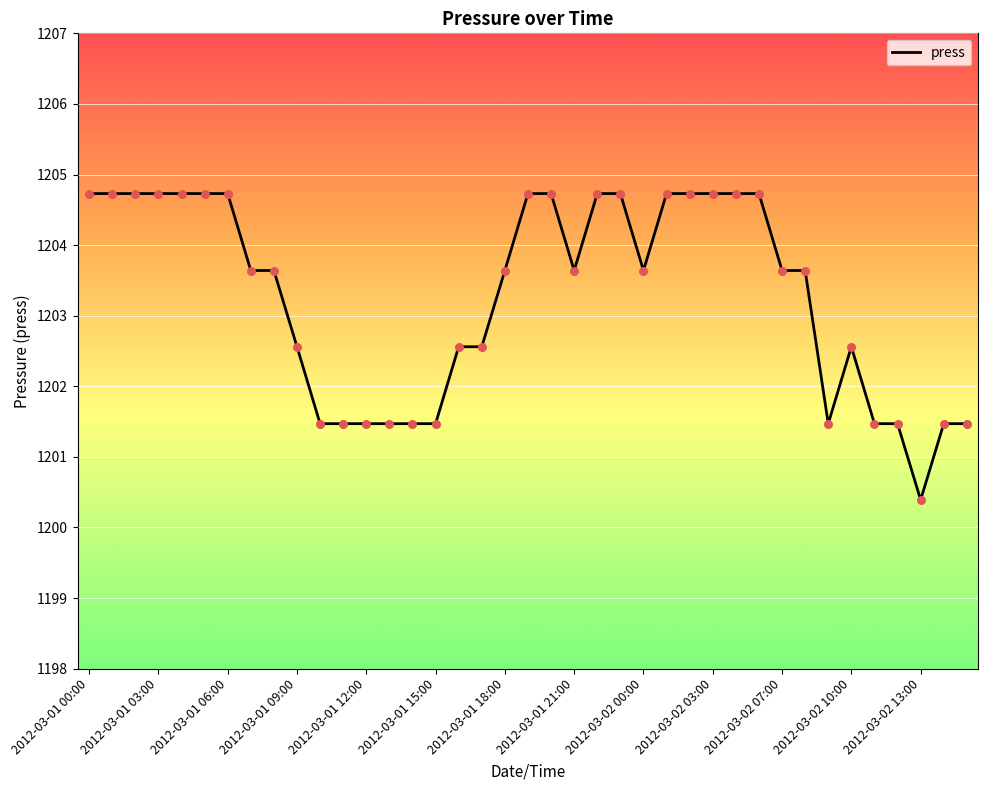

What is the maximum value shown in the chart?

1204.7